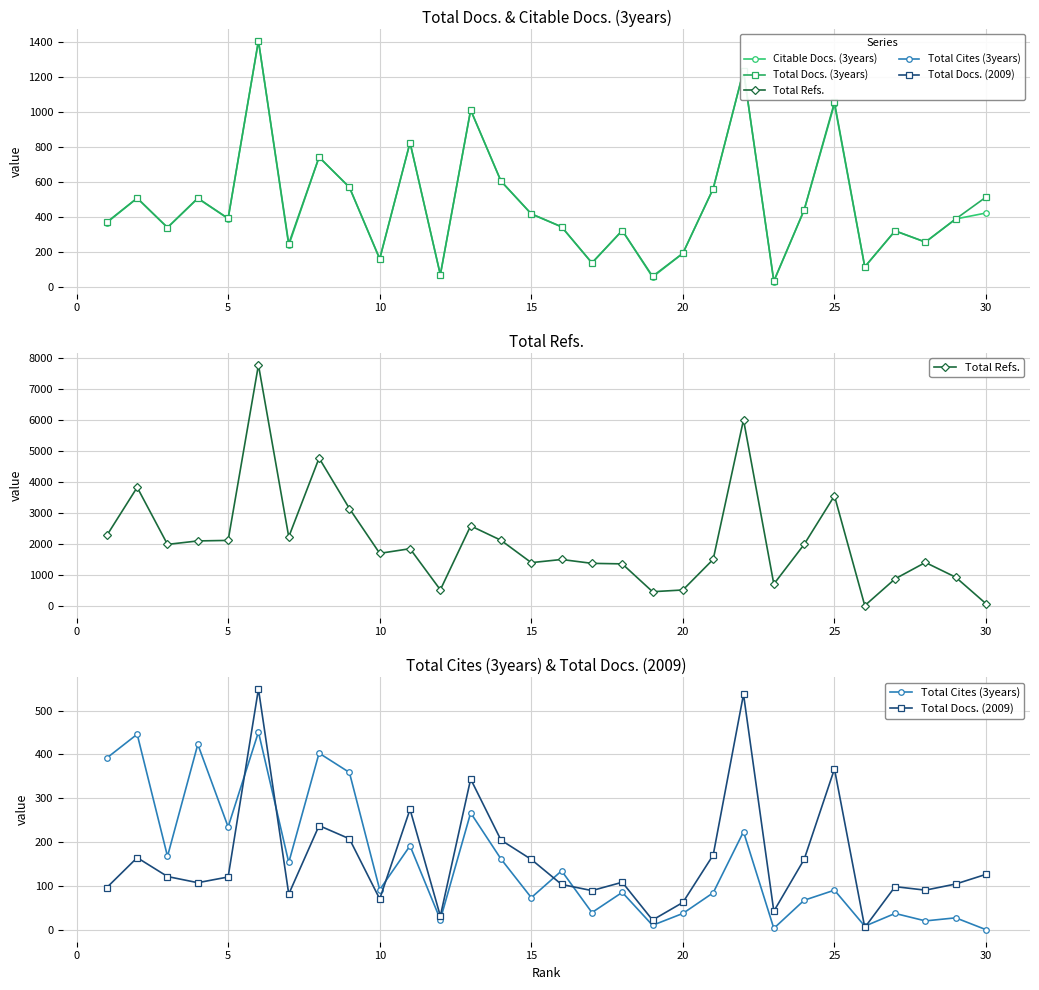

After their last crossing, which series has the higher values: Total Docs. (2009) or Total Cites (3years)?

Total Docs. (2009)